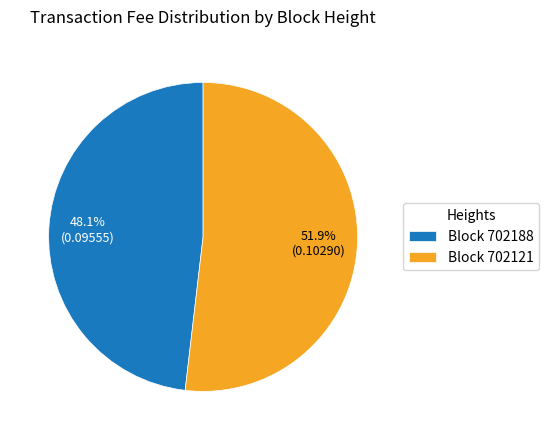

How many slices are in this pie chart?

2